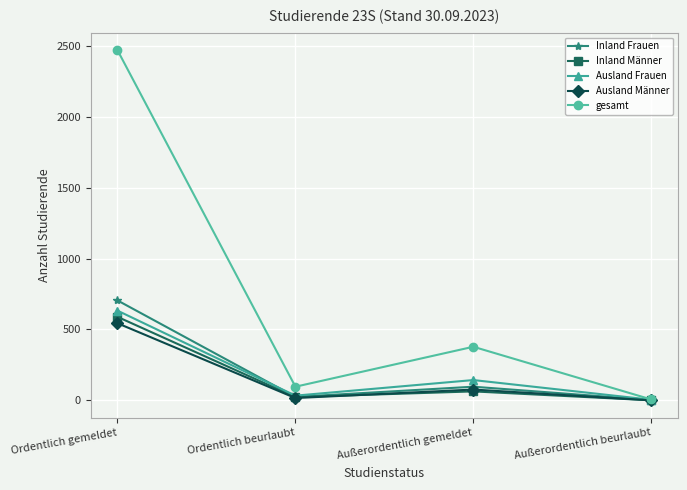

What position from the right is Ordentlich beurlaubt?

3